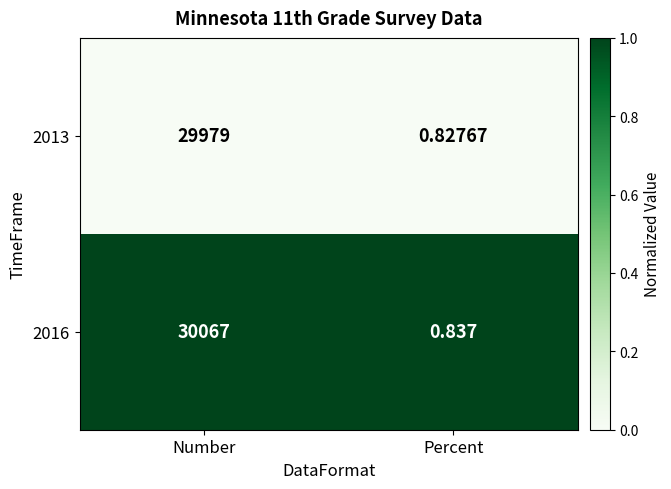

At how many categories does at least one series exceed 0?

2